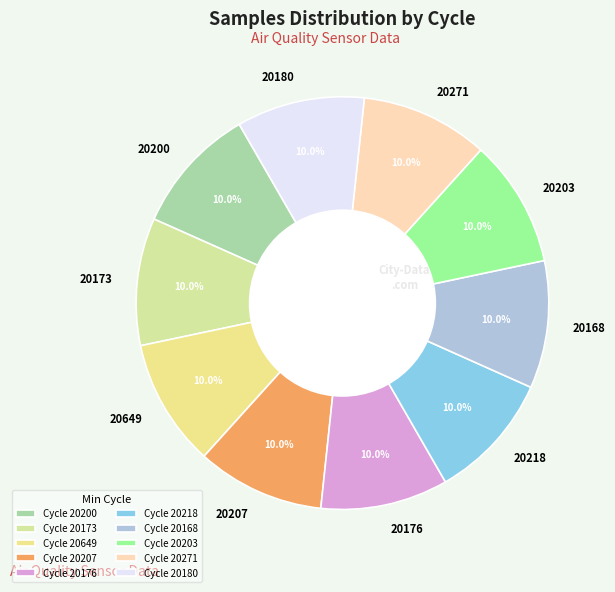

How much of the chart is everything except 20218?

90.0%